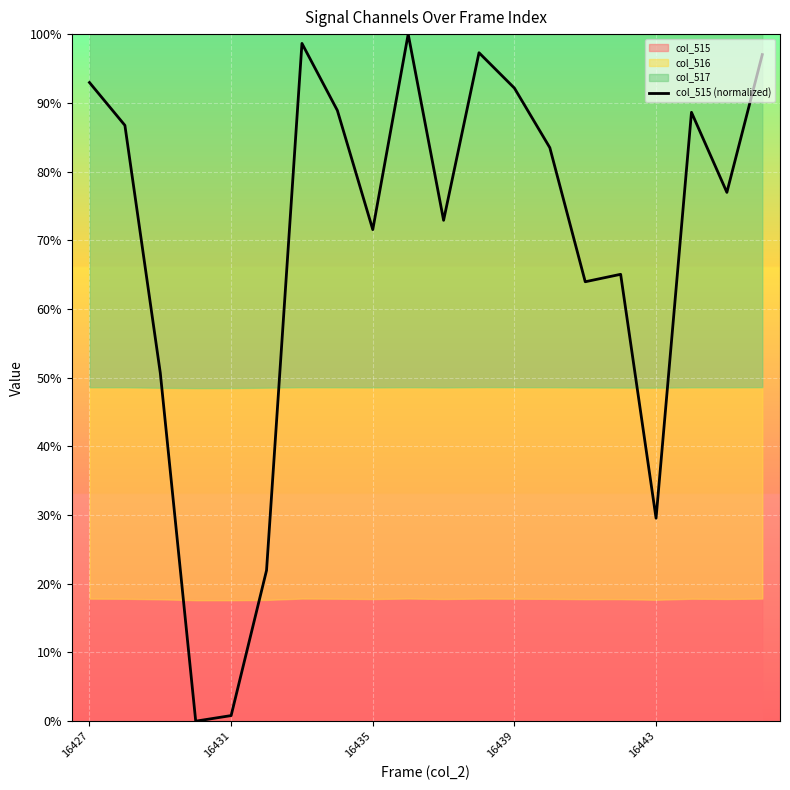

The chart shows a value of 0.4 at 16435. True or false?

False